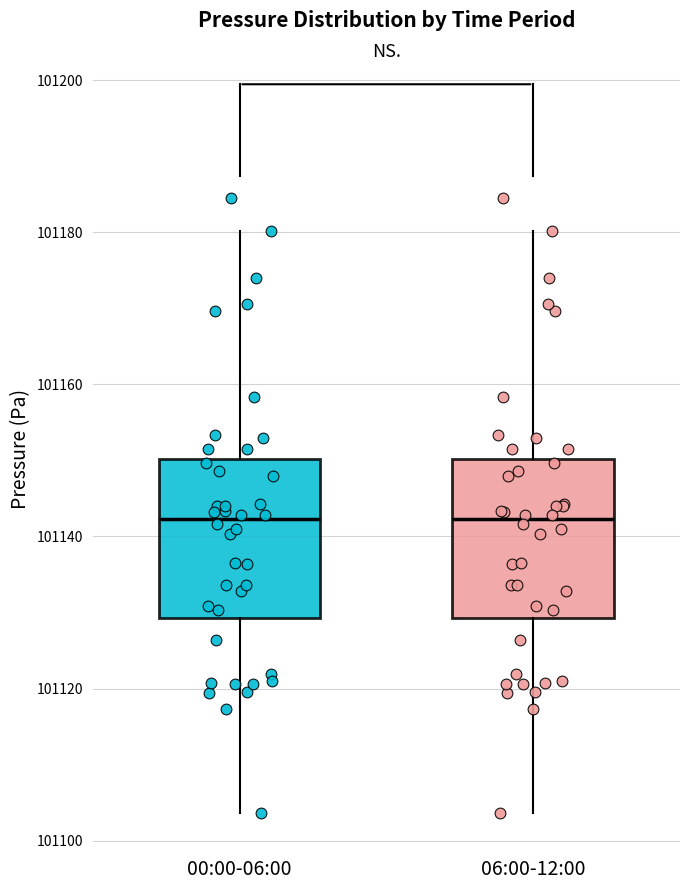

Reading left to right, read every box against the y-axis: the position of its median line, the range the box covers, and the ends of its whiskers. The values are not printed on the chart, so give them approximately, as read against the axis.

00:00-06:00: median 101142, box 101130 to 101150, whiskers 101104 to 101180
06:00-12:00: median 101142, box 101130 to 101150, whiskers 101104 to 101180